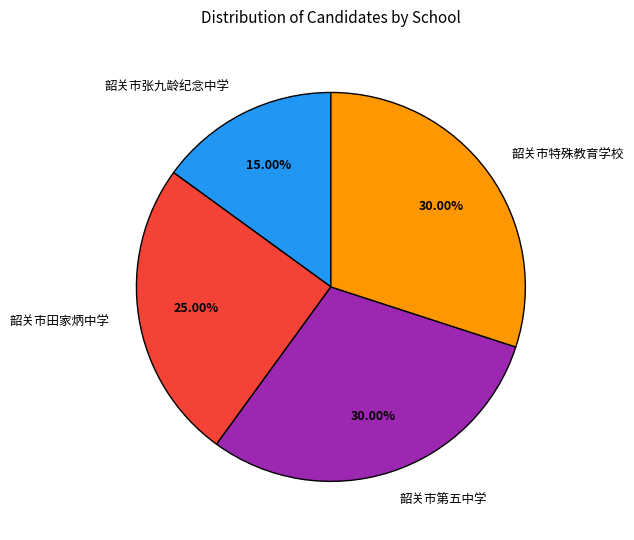

How many segments does this pie chart have?

4